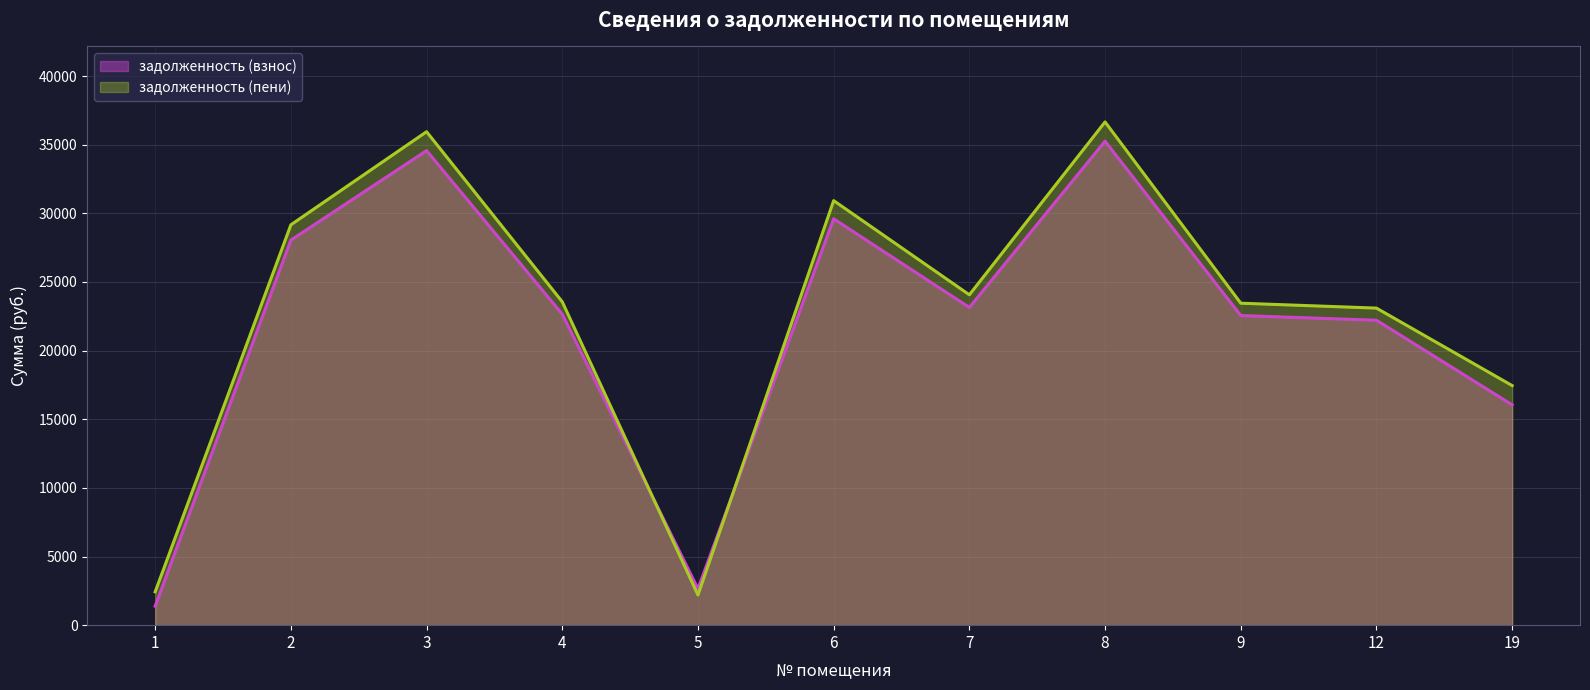

Which series changed the most between 12 and 19?

задолженность (взнос)